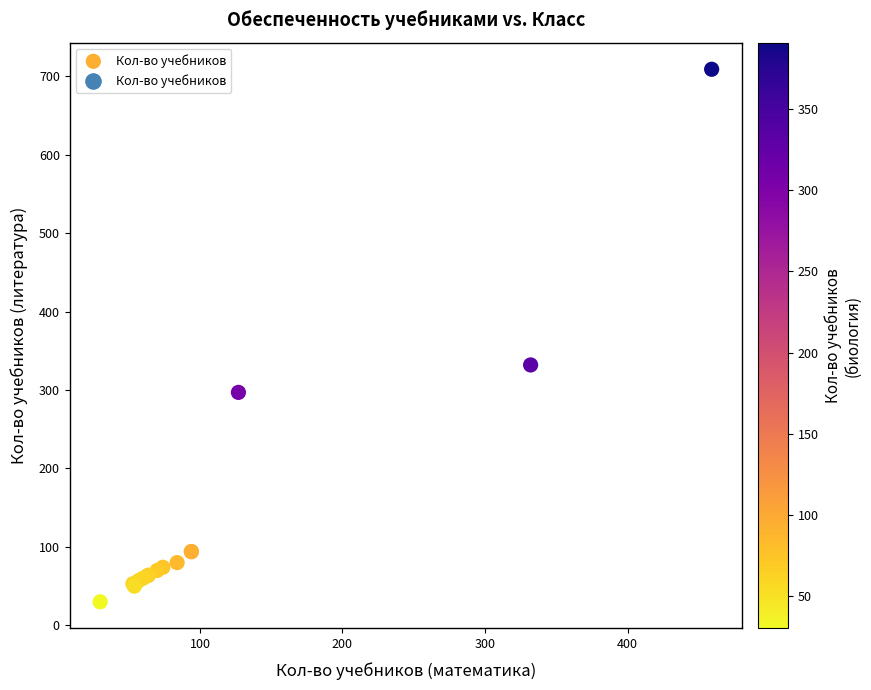

What Y value in the scatter plot is closest to 369?

332